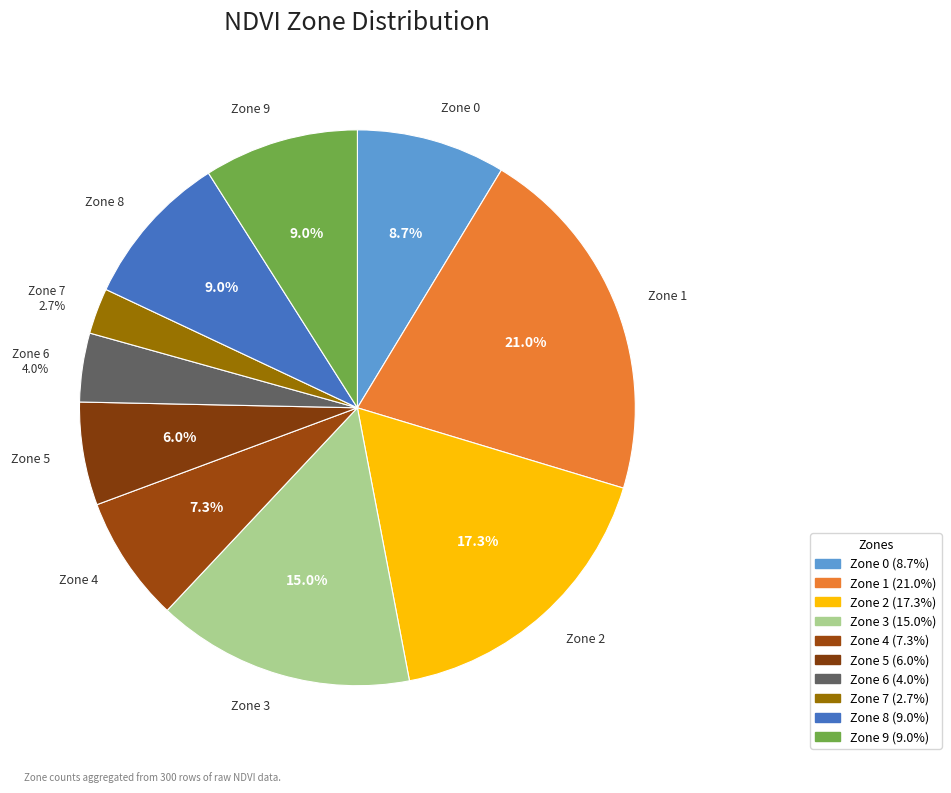

What is the total percentage of Zone 7 and Zone 3?

17.7%